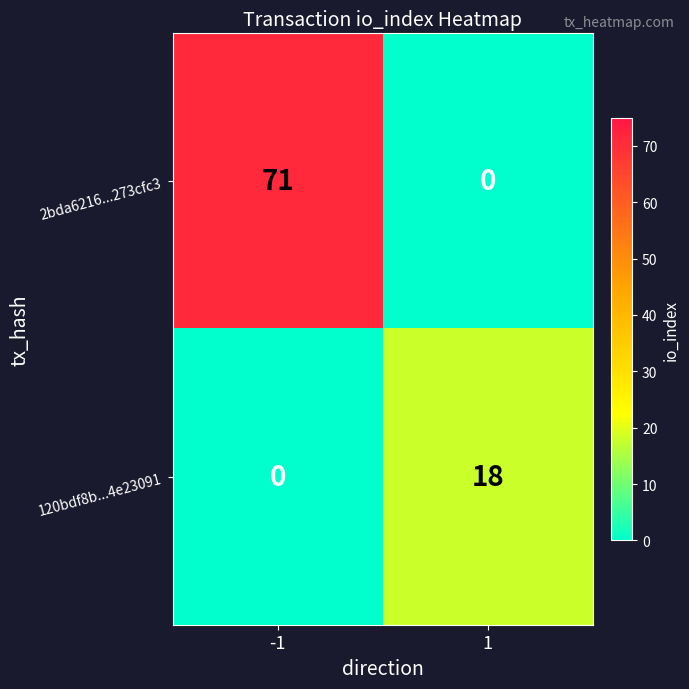

Reading left to right, what are all the values shown in this chart?

2bda6216...273cfc3: 71	0
120bdf8b...4e23091: 0	18